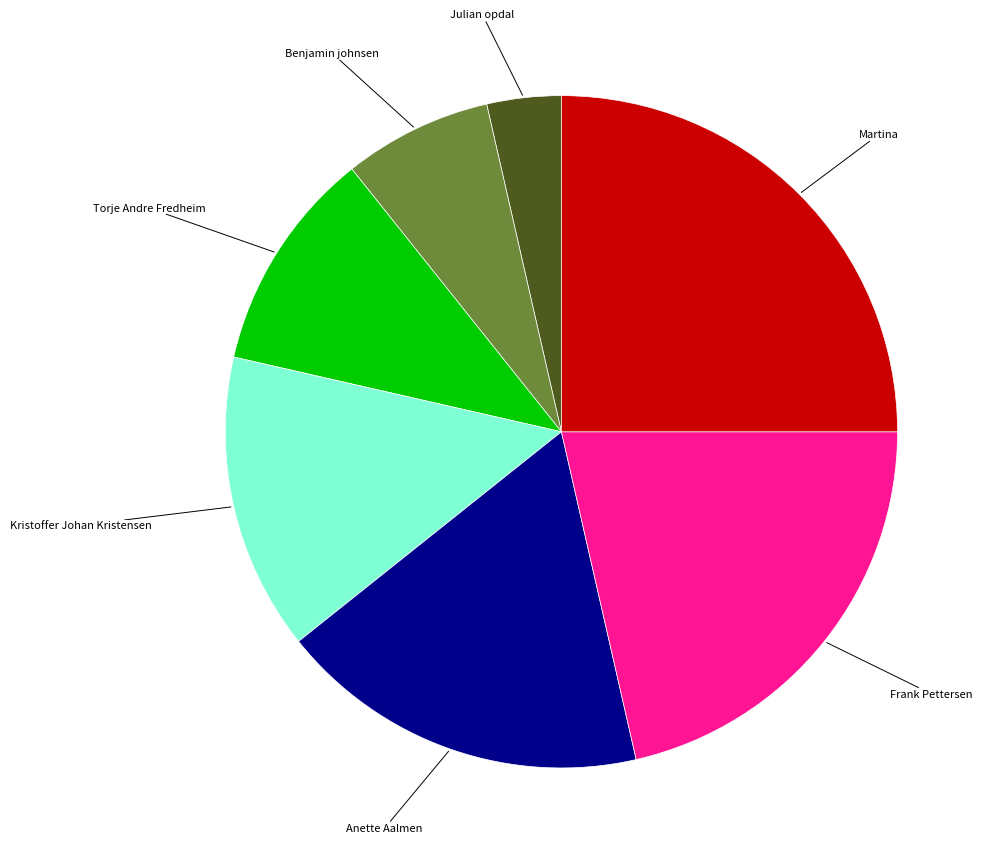

Is there a majority slice in this chart?

No